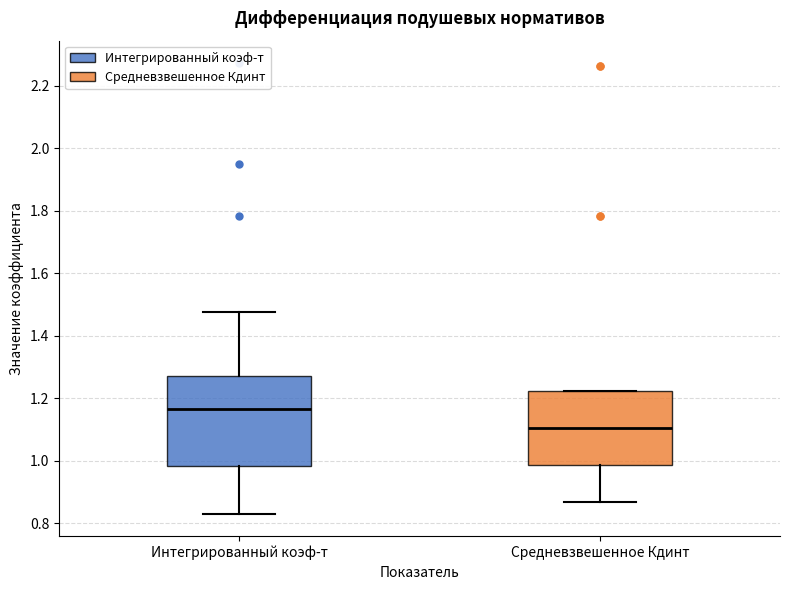

Reading left to right, read every box against the y-axis: the position of its median line, the range the box covers, and the ends of its whiskers. The values are not printed on the chart, so give them approximately, as read against the axis.

Интегрированный коэф-т: median 1.16, box 0.98 to 1.26, whiskers 0.84 to 1.48
Средневзвешенное Кдинт: median 1.10, box 0.98 to 1.22, whiskers 0.86 to 1.22